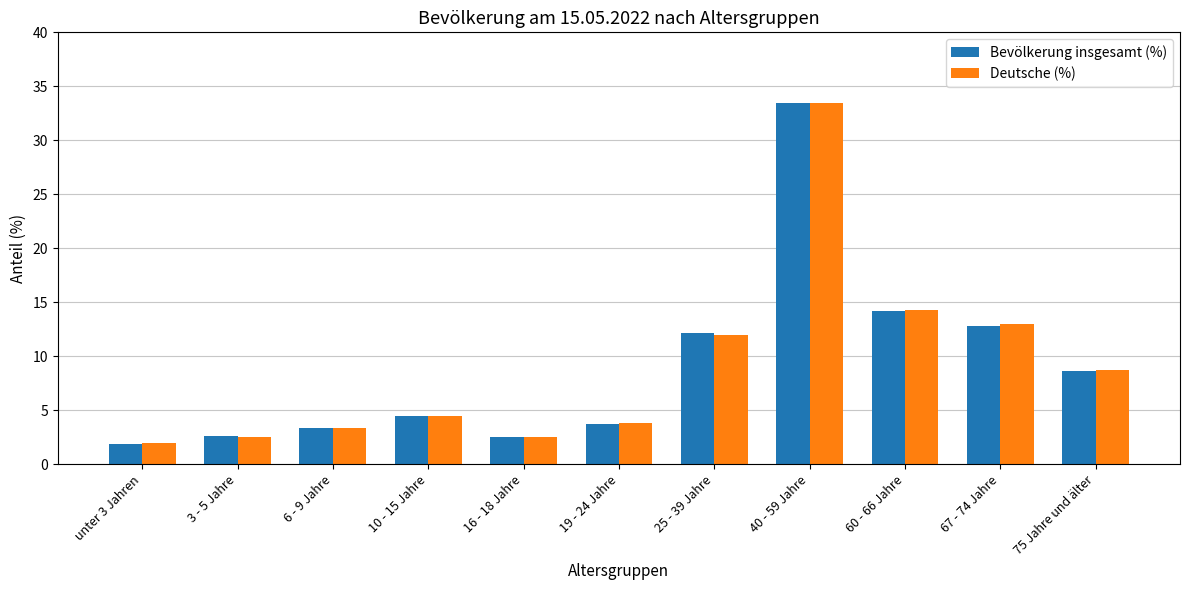

What is the spread (max minus min) of values at 75 Jahre und älter?

0.1